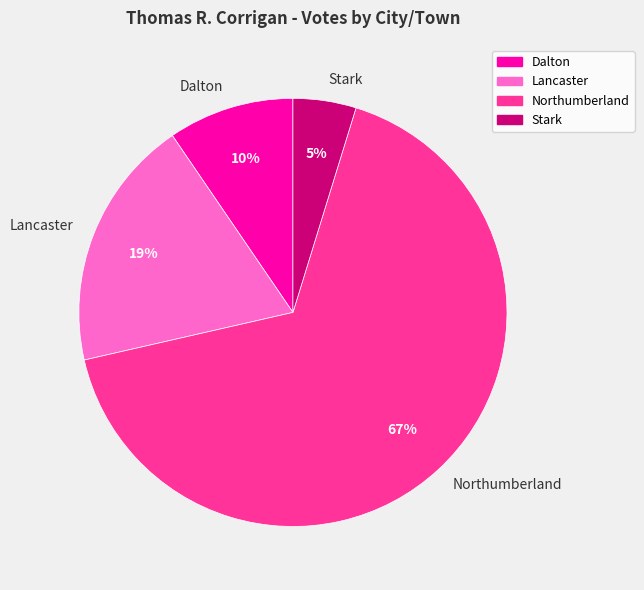

To the nearest percent, what is the combined percentage of Lancaster and Stark?

24%